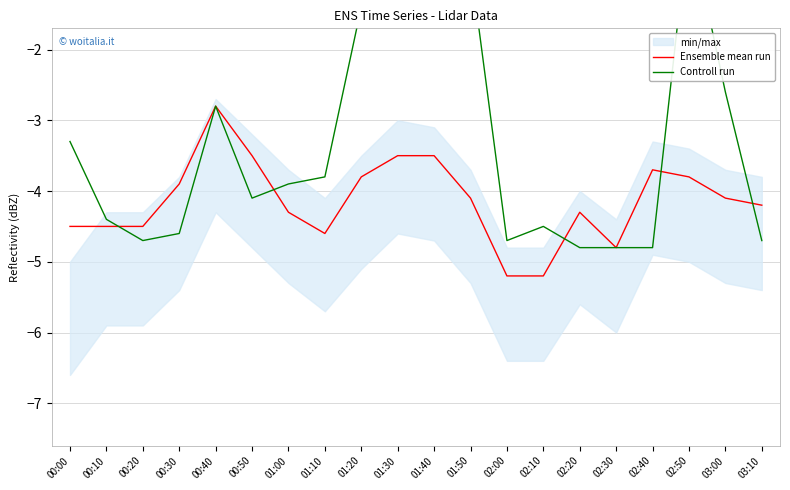

In Ensemble mean run, how many points are lower than both neighbors (excluding endpoints)?

2